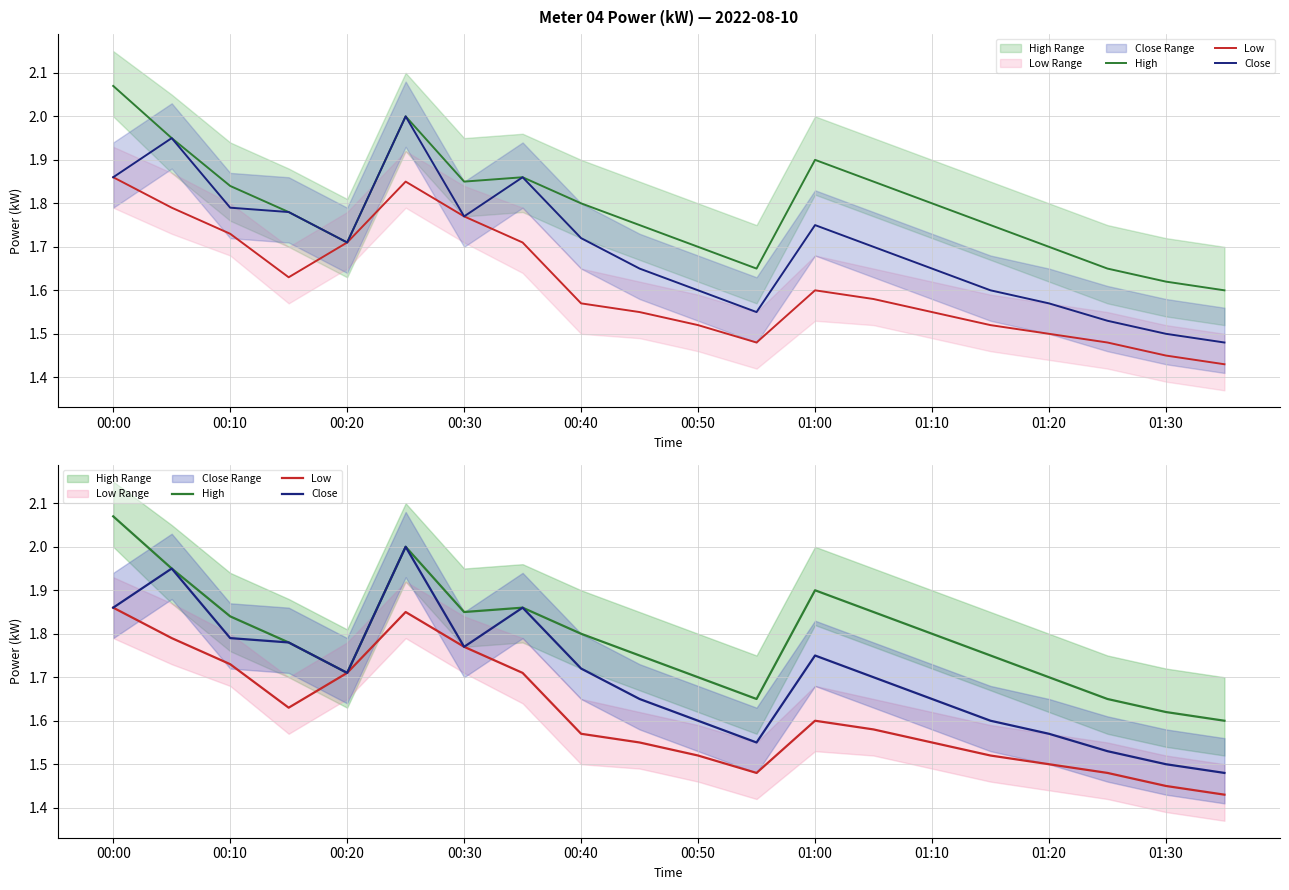

Which series has the widest spread of values?

Close